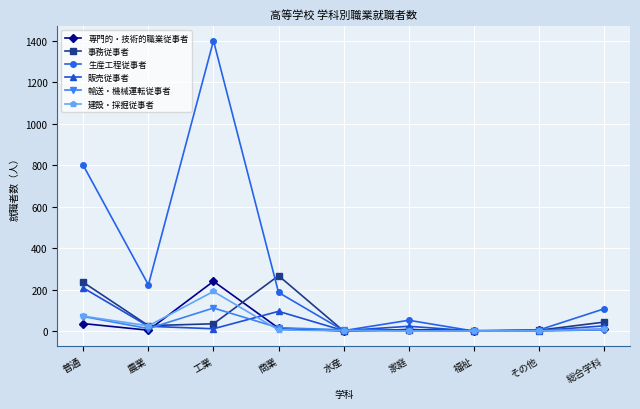

Rank the series by their maximum value, from highest to lowest.

生産工程従事者, 事務従事者, 専門的・技術的職業従事者, 販売従事者, 建設・採掘従事者, 輸送・機械運転従事者